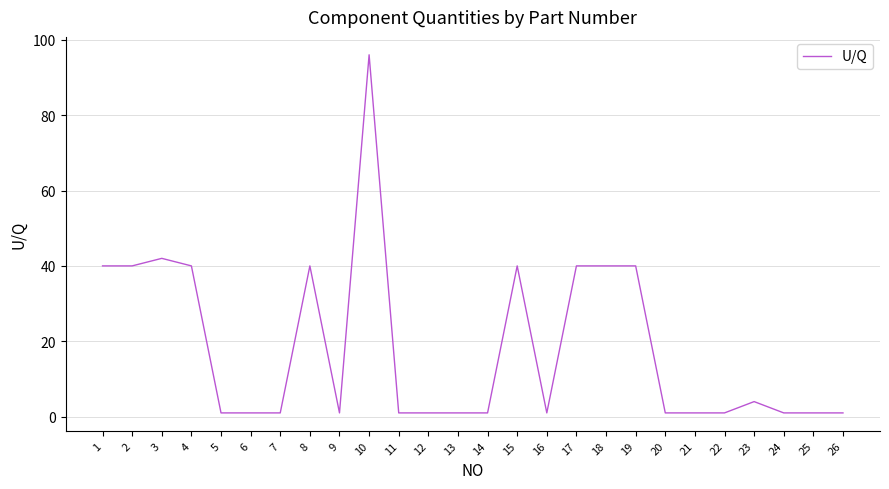

Does the chart display data point markers on the line(s)?

No